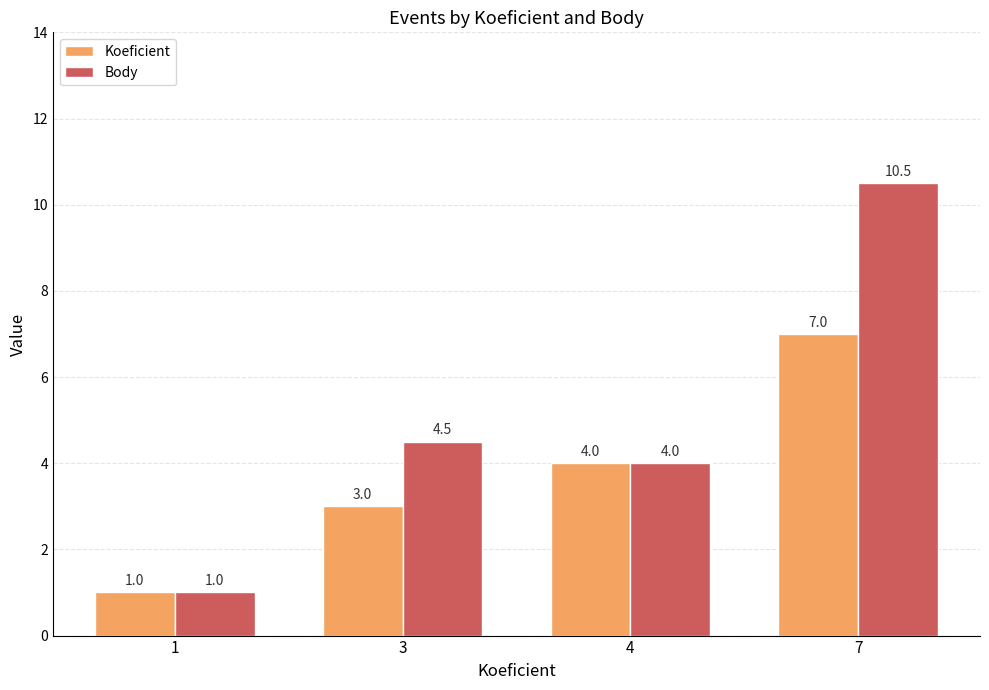

How many Koeficient values are between 3 and 7?

3